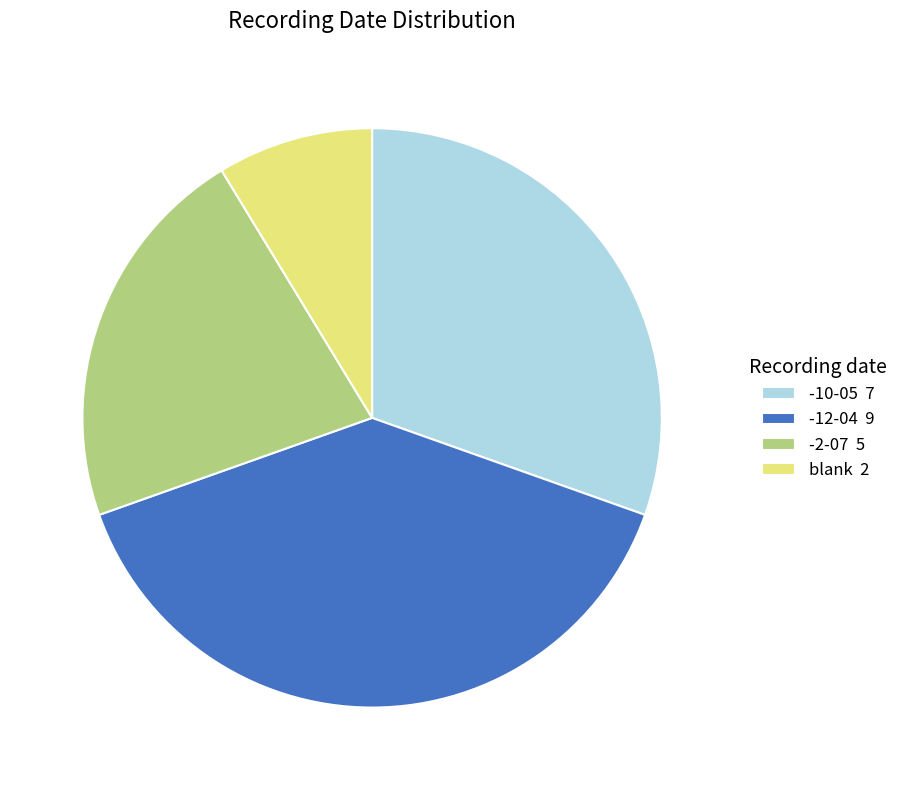

Rank the categories by value from highest to lowest.

-12-04 9, -10-05 7, -2-07 5, blank 2